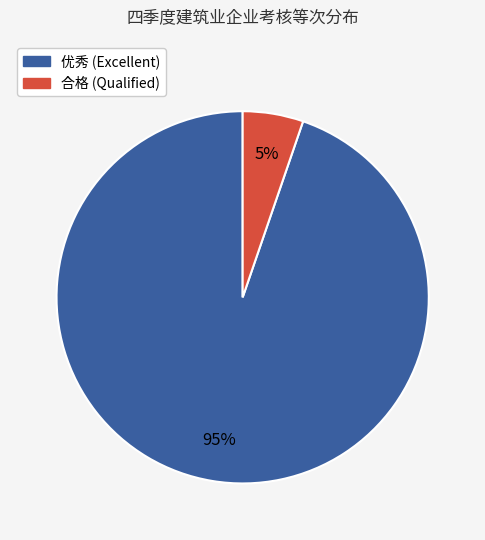

Do 合格 and 优秀 together represent more than half of the pie?

Yes